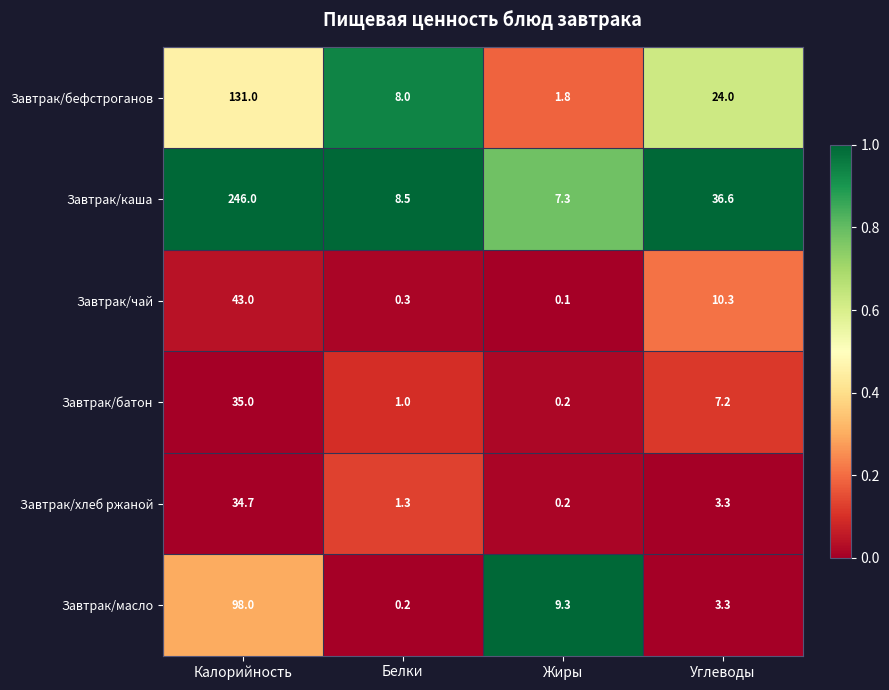

What is the difference between the Завтрак/масло values at Калорийность and Углеводы?

94.7